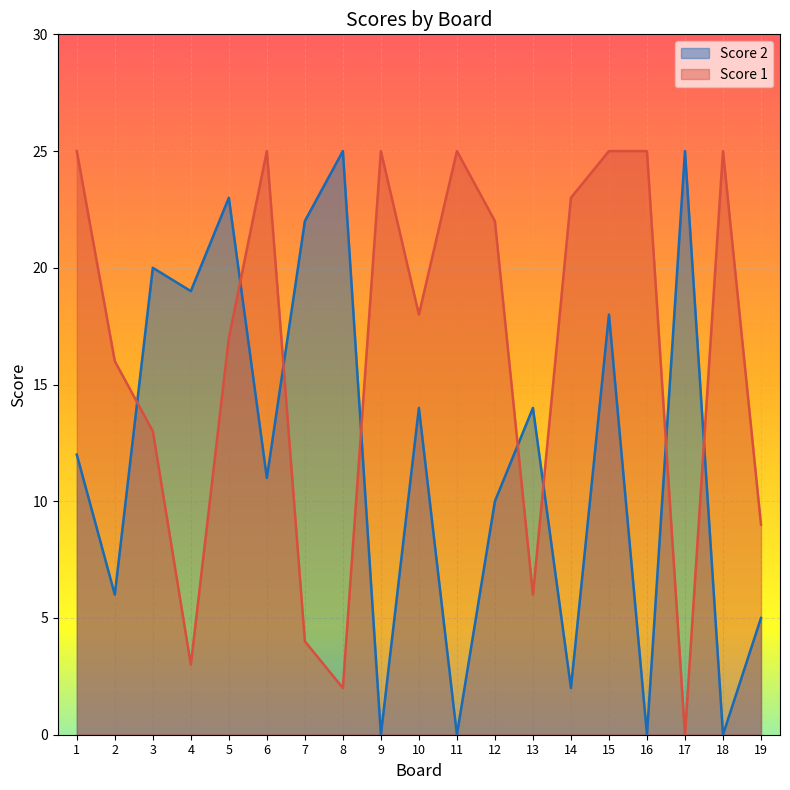

At which label does Score 1 first exceed 18?

1